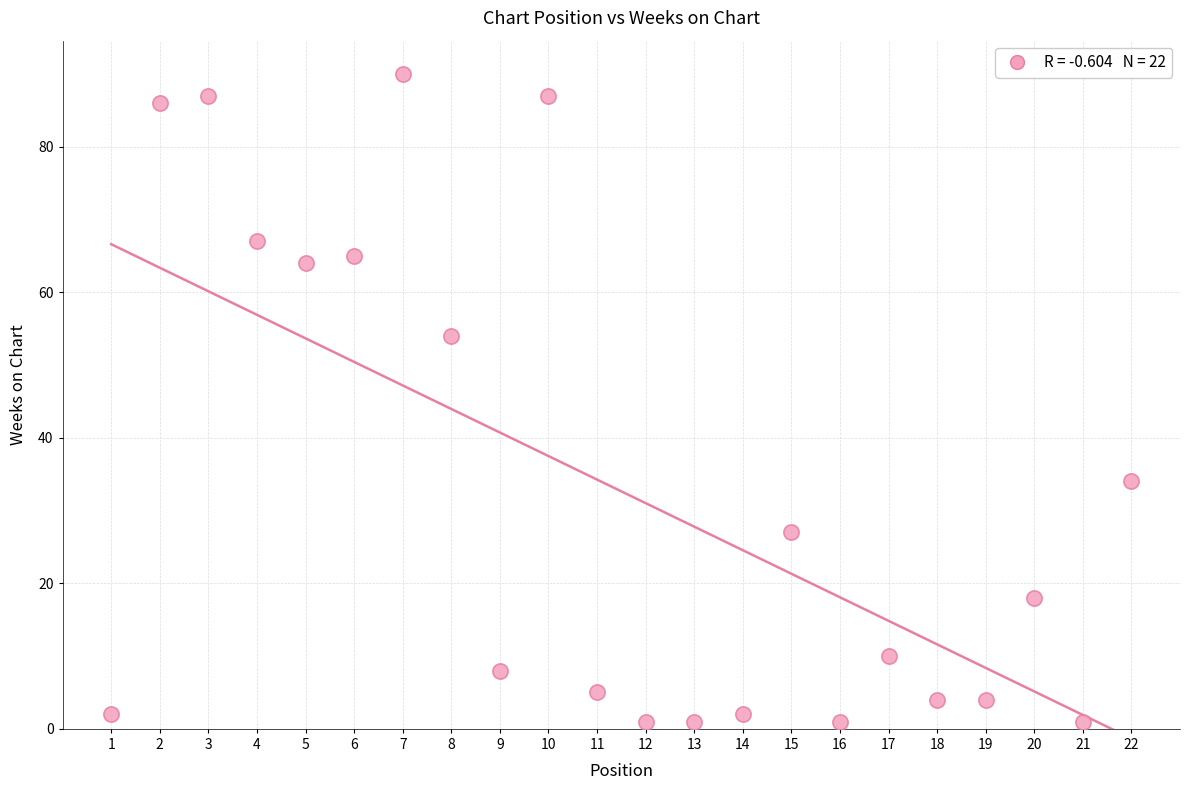

What Y value in the scatter plot is closest to 45?

54